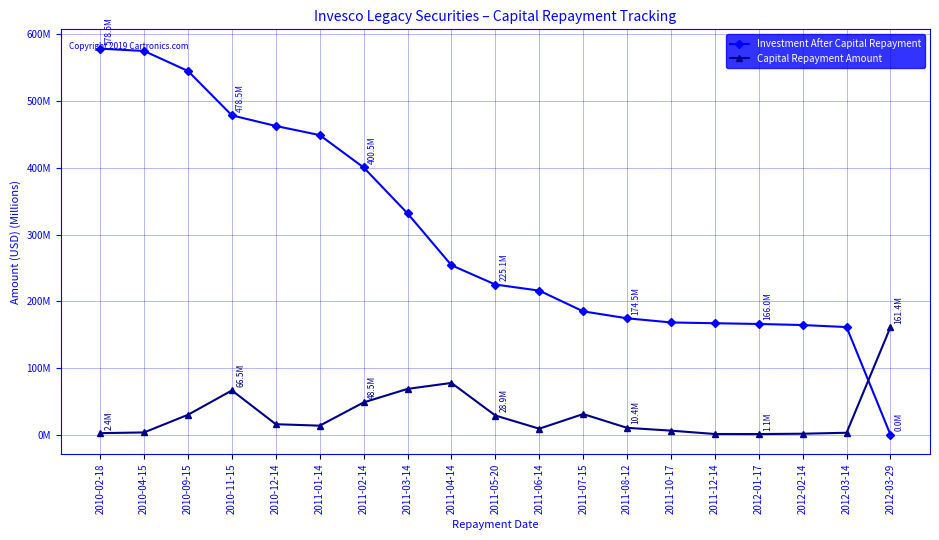

Where do Capital Repayment Amount and Investment After Capital Repayment first cross each other?

2012-03-14 and 2012-03-29